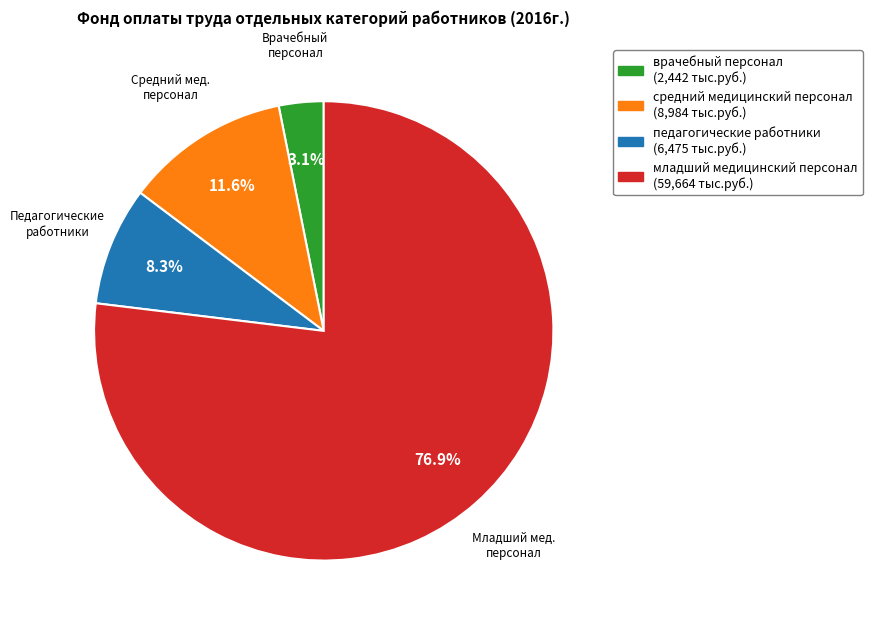

How many segments does this pie chart have?

4